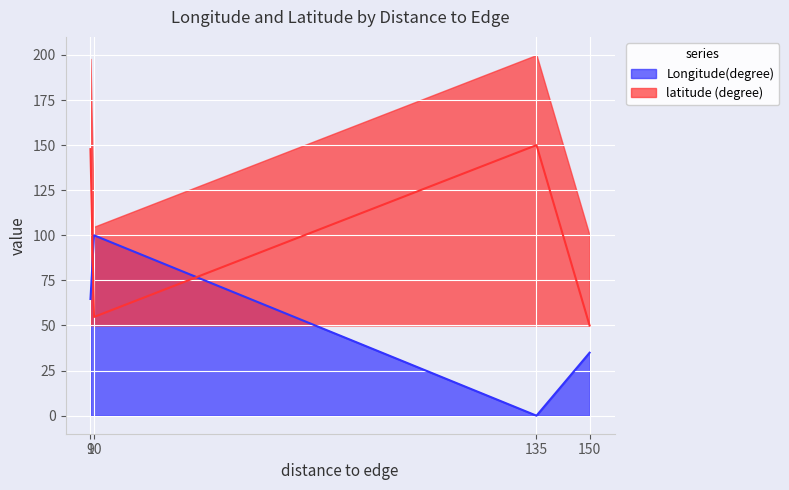

Rank the series at 150 from lowest to highest value.

Longitude(degree), latitude (degree)